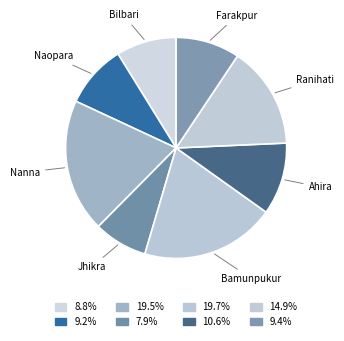

Does Jhikra account for over 50% of the chart?

No